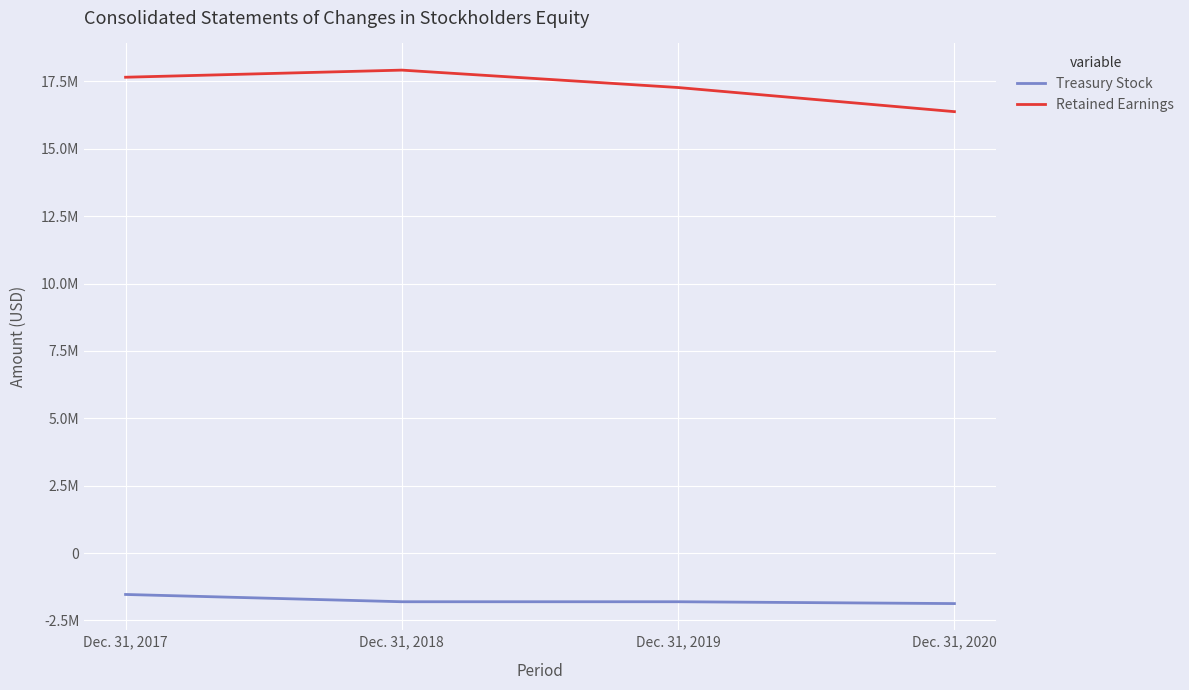

What is the average value of the Retained Earnings series?

17304250